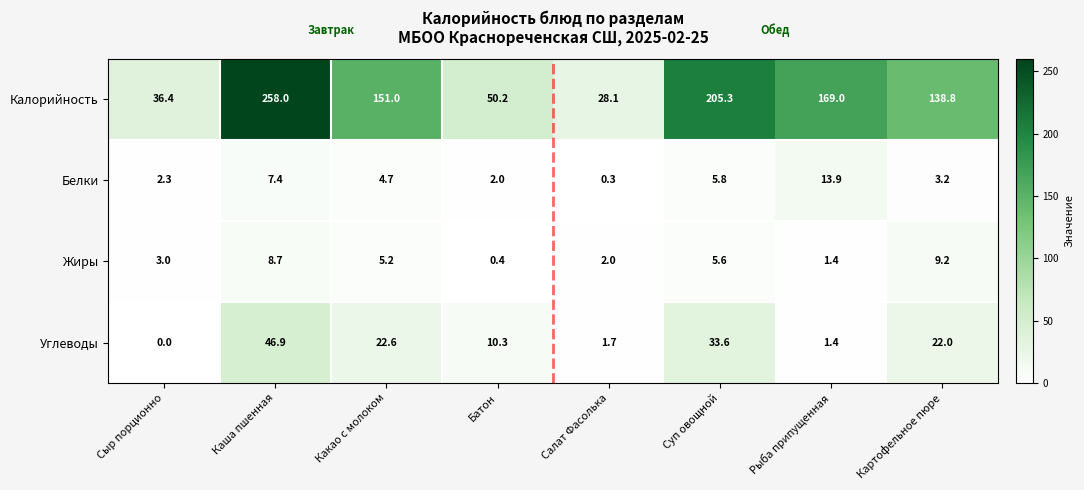

At which category is the sum across all series the highest?

Каша пшенная